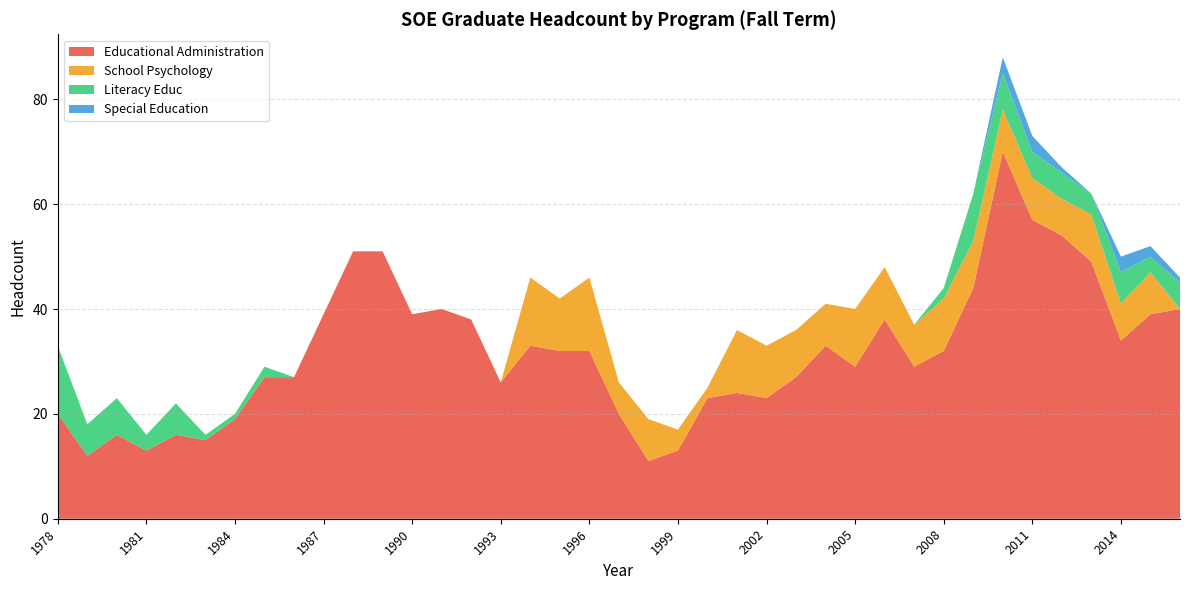

Reading left to right, extract all data points from this chart.

Educational Administration: 1978=20	1979=12	1980=16	1981=13	1982=16	1983=15	1984=19	1985=27	1986=27	1987=39	1988=51	1989=51	1990=39	1991=40	1992=38	1993=26	1994=33	1995=32	1996=32	1997=20	1998=11	1999=13	2000=23	2001=24	2002=23	2003=27	2004=33	2005=29	2006=38	2007=29	2008=32	2009=44	2010=70	2011=57	2012=54	2013=49	2014=34	2015=39	2016=40
School Psychology: 1978=0	1979=0	1980=0	1981=0	1982=0	1983=0	1984=0	1985=0	1986=0	1987=0	1988=0	1989=0	1990=0	1991=0	1992=0	1993=0	1994=13	1995=10	1996=14	1997=6	1998=8	1999=4	2000=2	2001=12	2002=10	2003=9	2004=8	2005=11	2006=10	2007=8	2008=10	2009=9	2010=8	2011=8	2012=7	2013=9	2014=7	2015=8	2016=0
Literacy Educ: 1978=13	1979=6	1980=7	1981=3	1982=6	1983=1	1984=1	1985=2	1986=0	1987=0	1988=0	1989=0	1990=0	1991=0	1992=0	1993=0	1994=0	1995=0	1996=0	1997=0	1998=0	1999=0	2000=0	2001=0	2002=0	2003=0	2004=0	2005=0	2006=0	2007=0	2008=2	2009=9	2010=7	2011=5	2012=5	2013=4	2014=6	2015=3	2016=5
Special Education: 1978=0	1979=0	1980=0	1981=0	1982=0	1983=0	1984=0	1985=0	1986=0	1987=0	1988=0	1989=0	1990=0	1991=0	1992=0	1993=0	1994=0	1995=0	1996=0	1997=0	1998=0	1999=0	2000=0	2001=0	2002=0	2003=0	2004=0	2005=0	2006=0	2007=0	2008=0	2009=0	2010=3	2011=3	2012=1	2013=0	2014=3	2015=2	2016=1